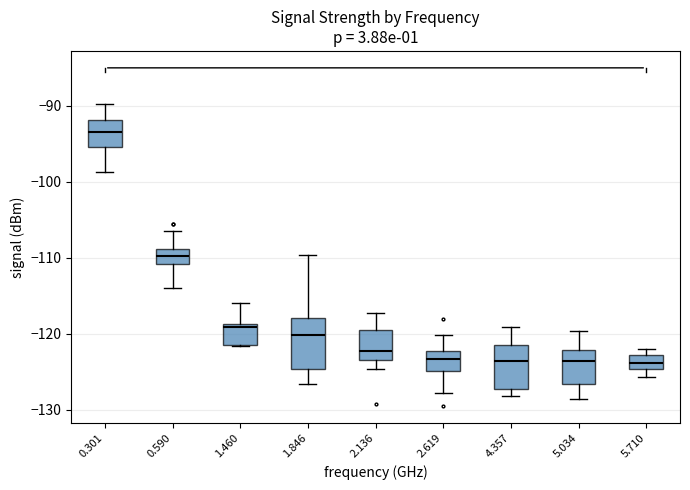

Reading left to right, read every box against the y-axis: the position of its median line, the range the box covers, and the ends of its whiskers. The values are not printed on the chart, so give them approximately, as read against the axis.

0.301: median -93, box -95 to -92, whiskers -99 to -90
0.590: median -110, box -111 to -109, whiskers -114 to -106
1.460: median -119 (just below the box's upper edge), box -121 to -119, whiskers -122 to -116
1.846: median -120, box -125 to -118, whiskers -127 to -110
2.136: median -122, box -123 to -119, whiskers -125 to -117
2.619: median -123, box -125 to -122, whiskers -128 to -120
4.357: median -124, box -127 to -121, whiskers -128 to -119
5.034: median -124, box -127 to -122, whiskers -128 to -120
5.710: median -124, box -125 to -123, whiskers -126 to -122